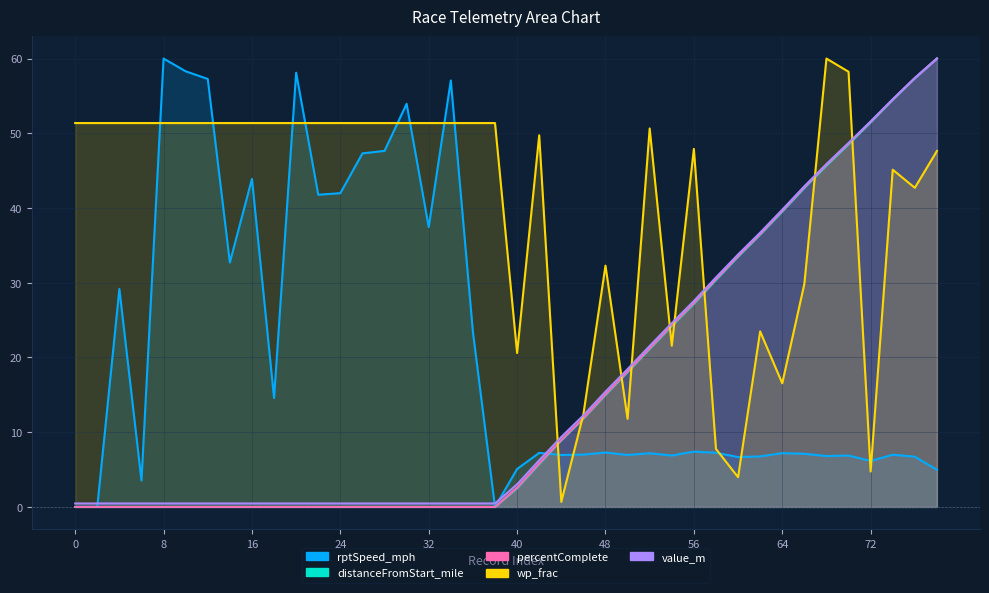

True or false: rptSpeed_mph has more than 2 points higher than both neighbors.

True